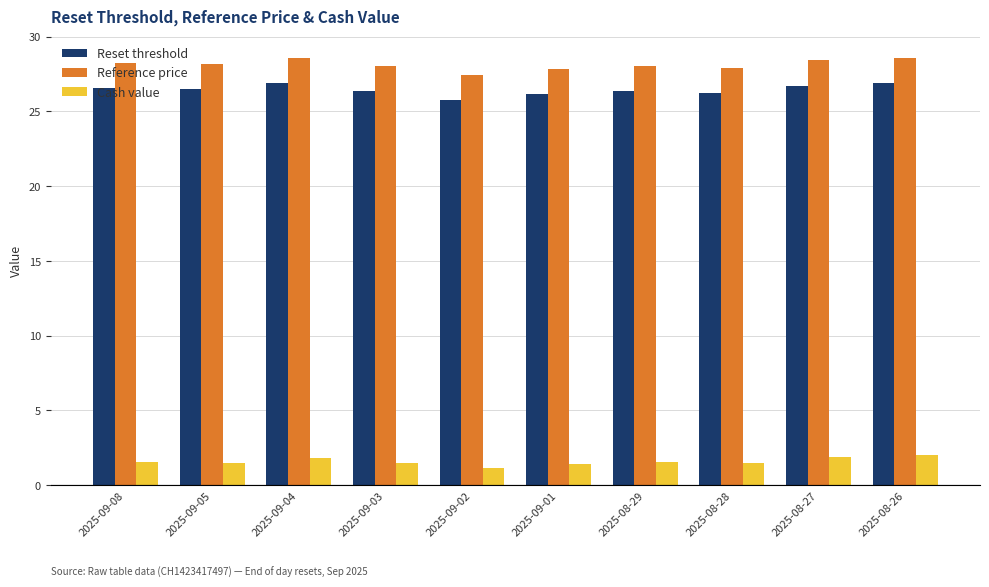

How many bars are there in each group?

3